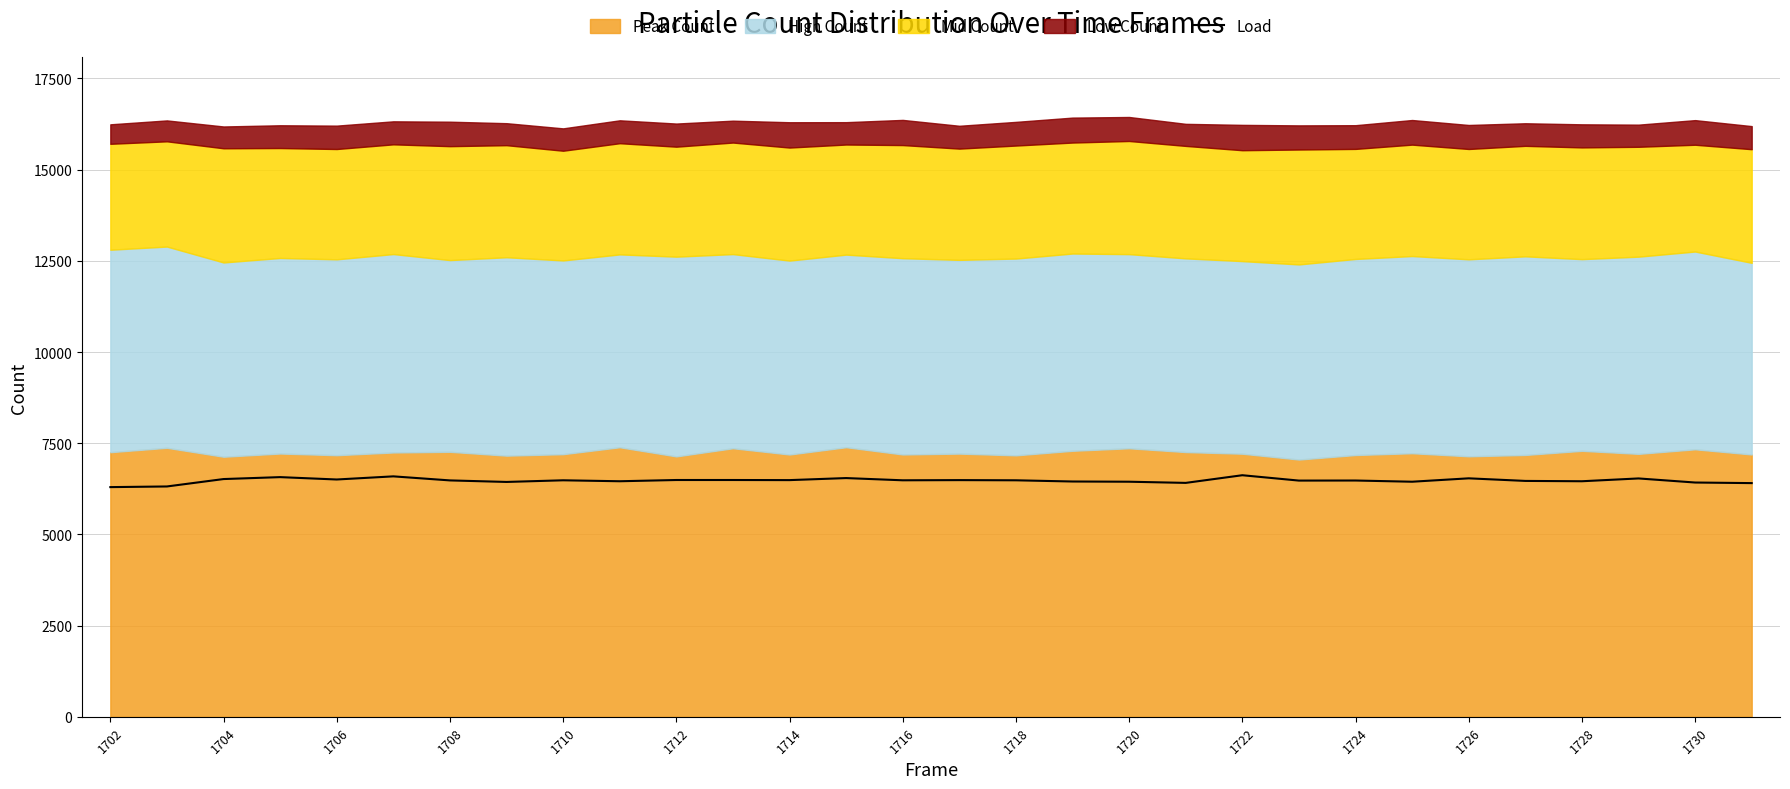

The value of Load at 1724 is 6478. True or false?

True